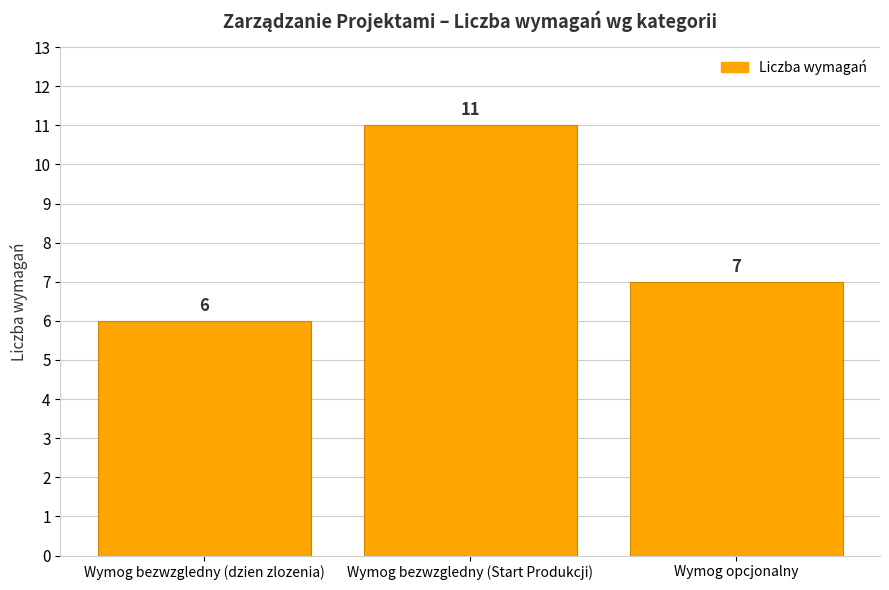

How many series are shown in this chart?

1